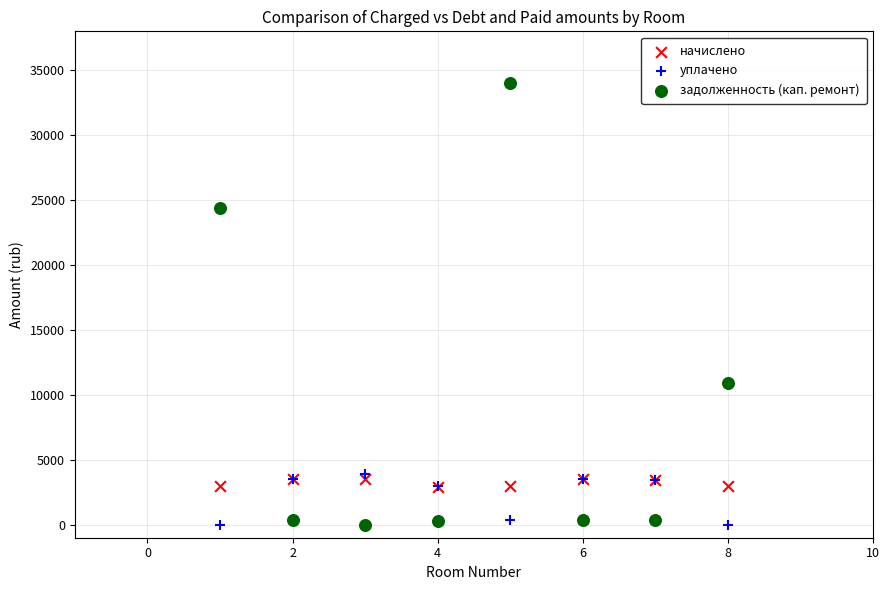

Across all series, what Y value is closest to 16998?

10927.0